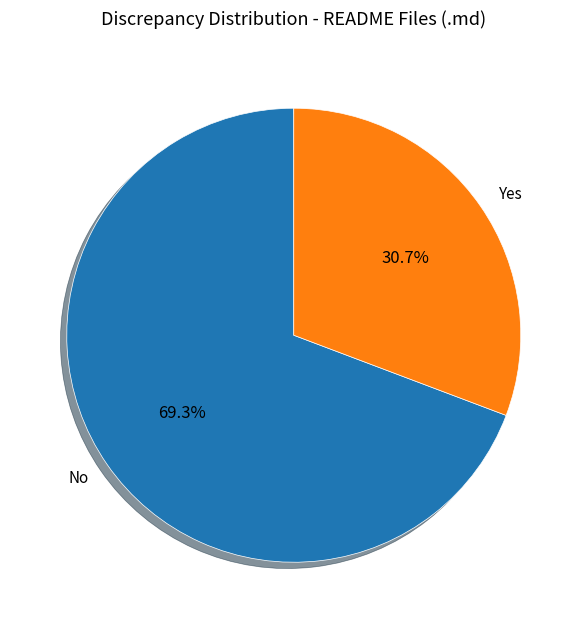

Count the number of slices in the pie.

2